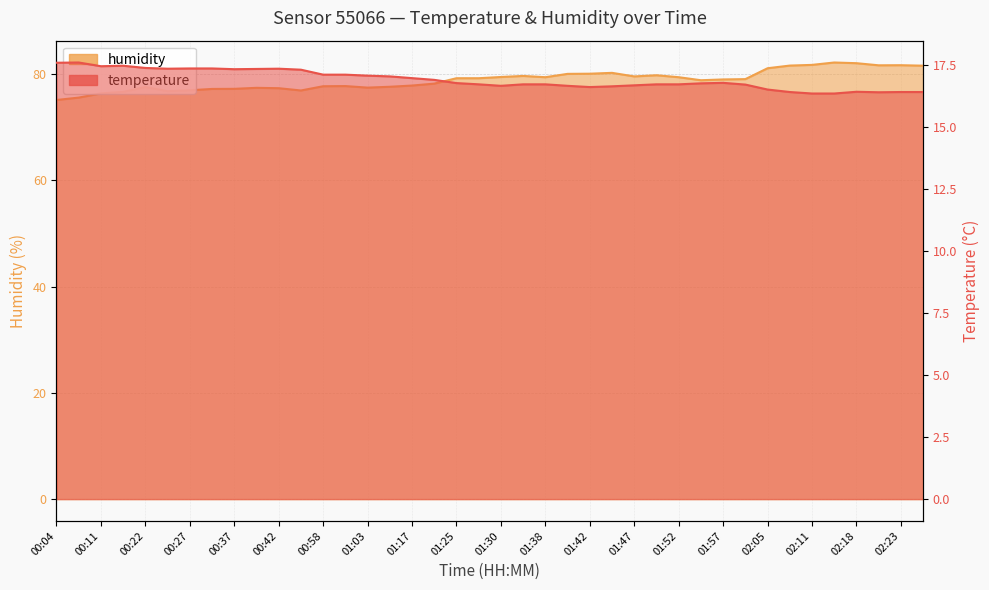

How many values in the humidity series are below 79?

19